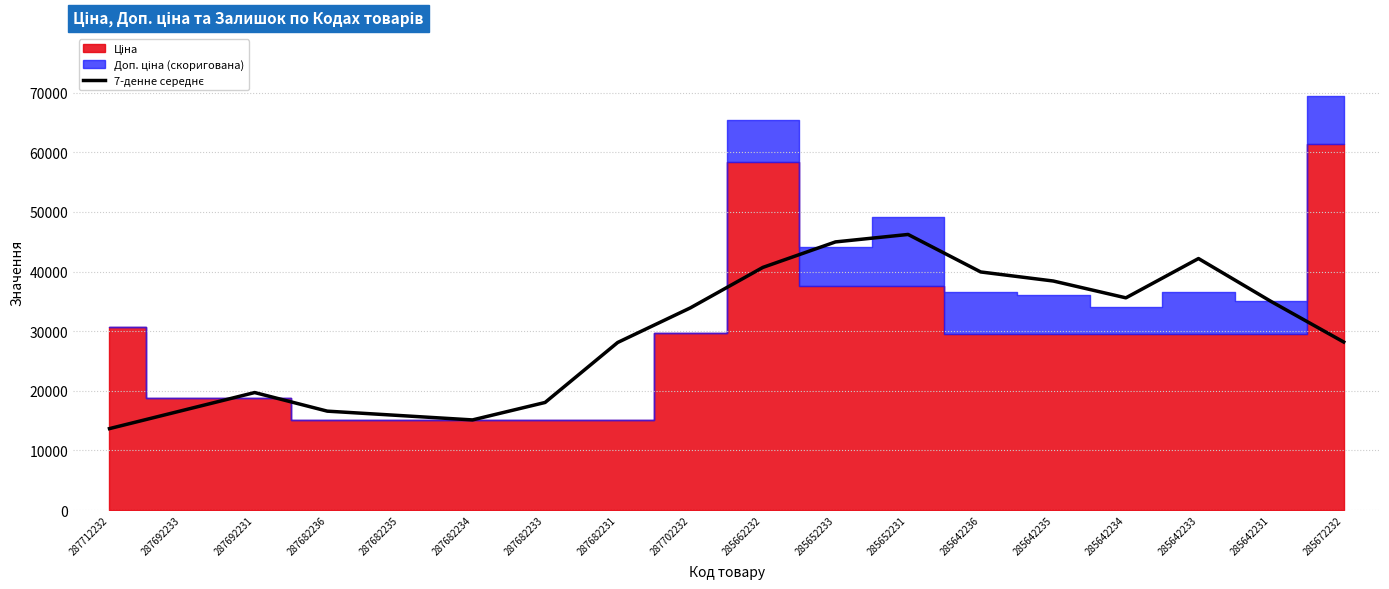

What position from the left is 285672232?

18